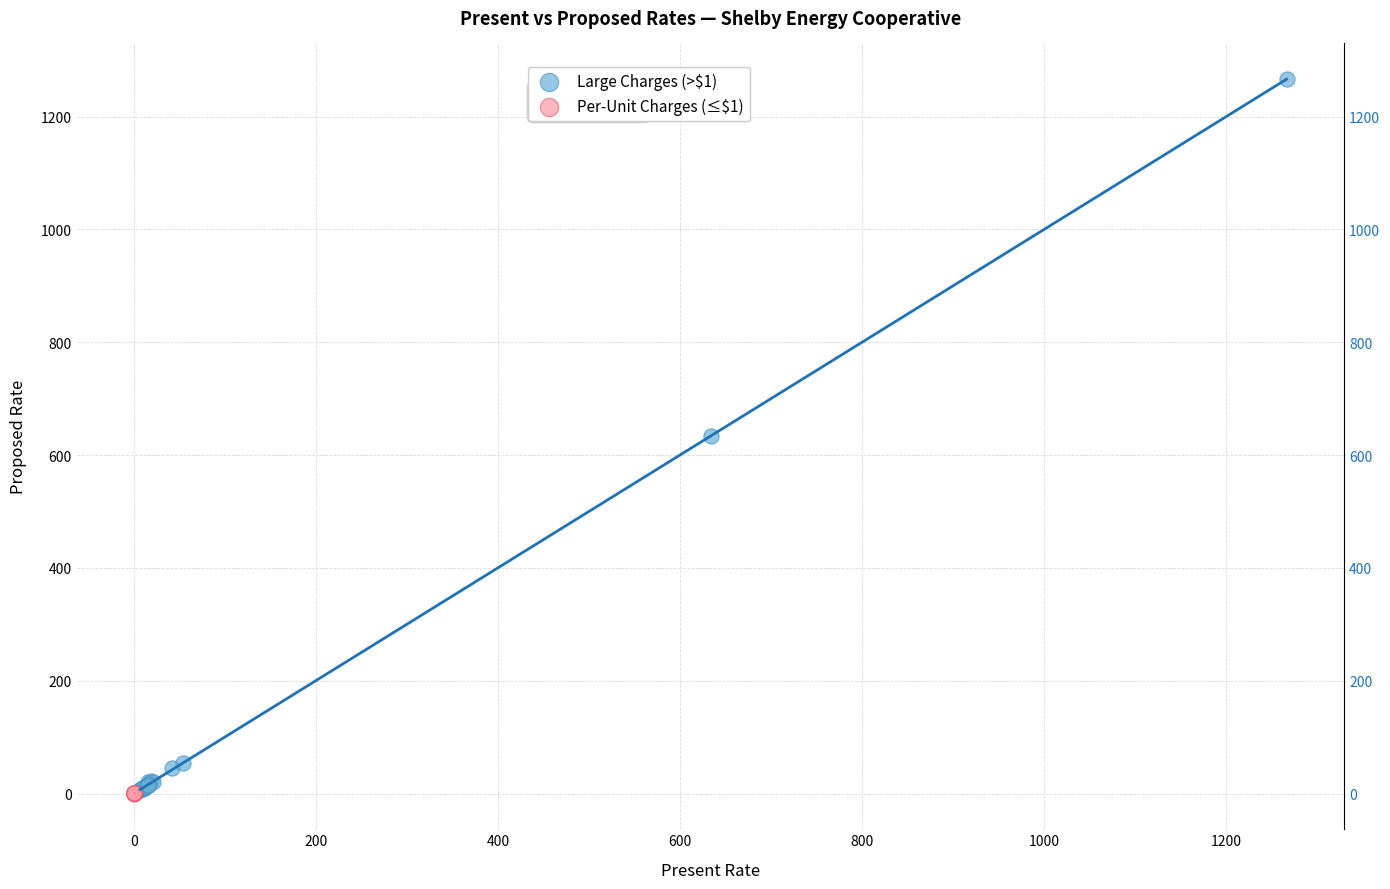

Which series has the largest Y range (max minus min)?

Large Charges (>$1)